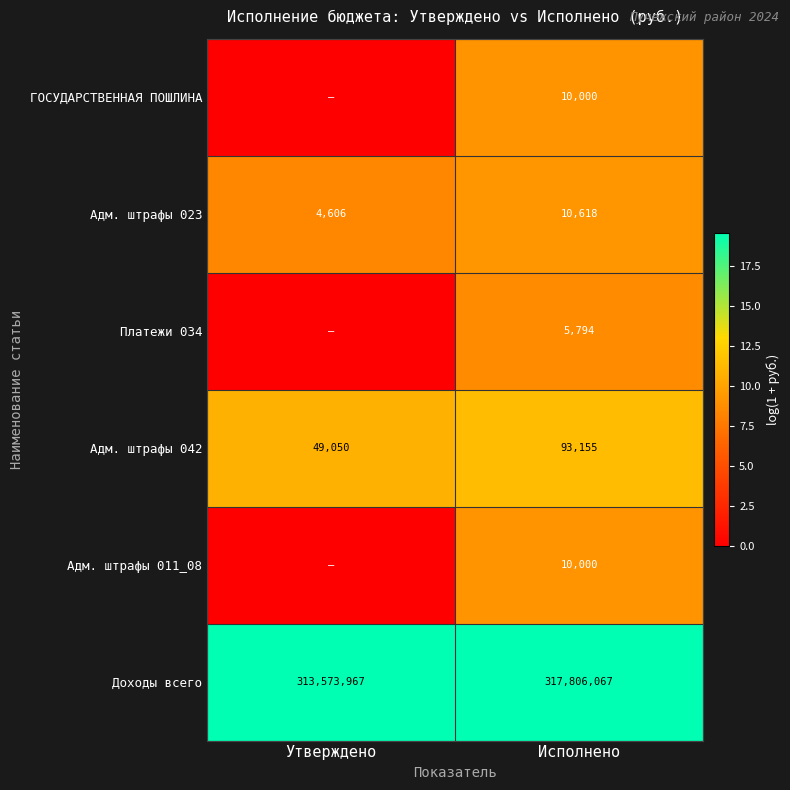

What is the difference between the Доходы всего values at Исполнено and Утверждено?

4232100